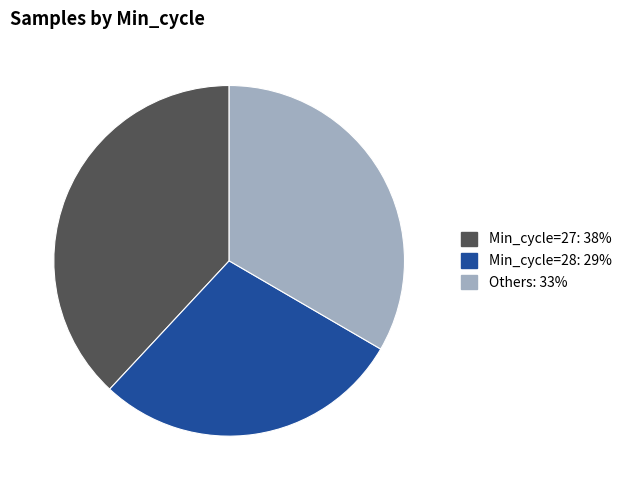

Does any single category account for the majority?

No